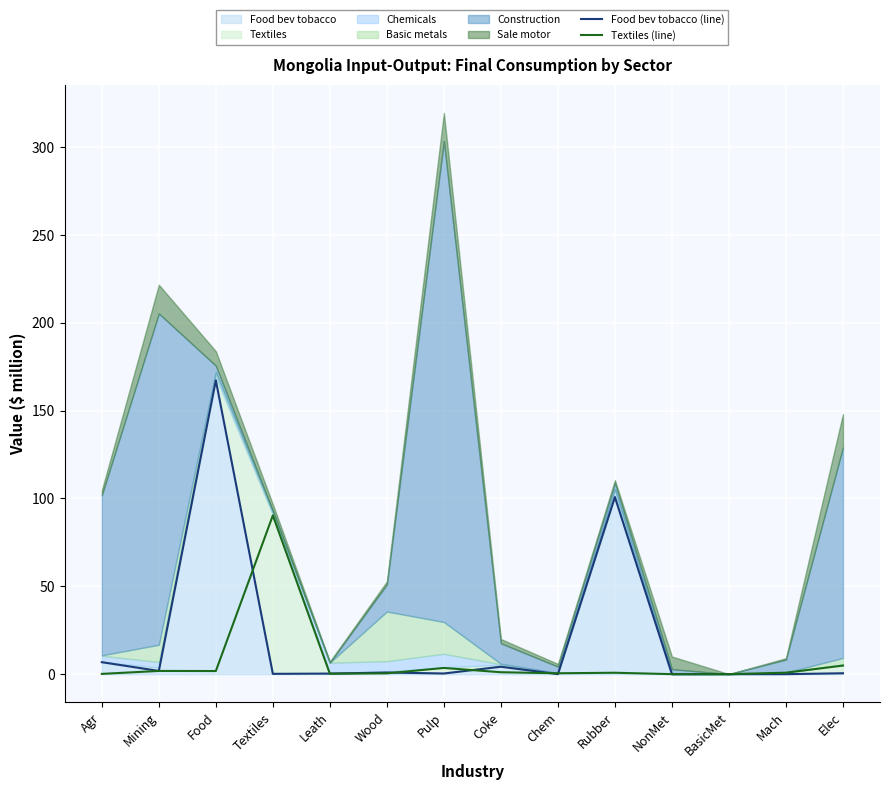

At which category does the chart reach its minimum across all series?

NonMet